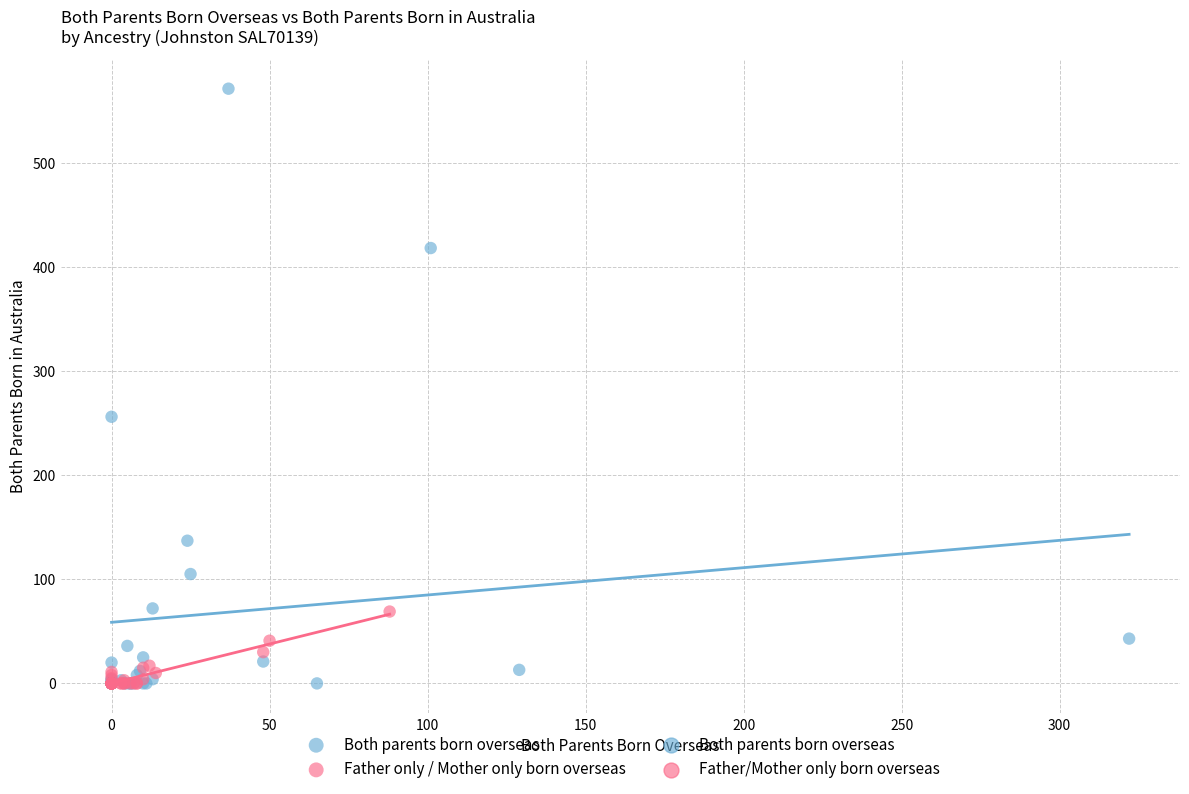

Which series reaches the maximum Y coordinate?

Both parents born overseas